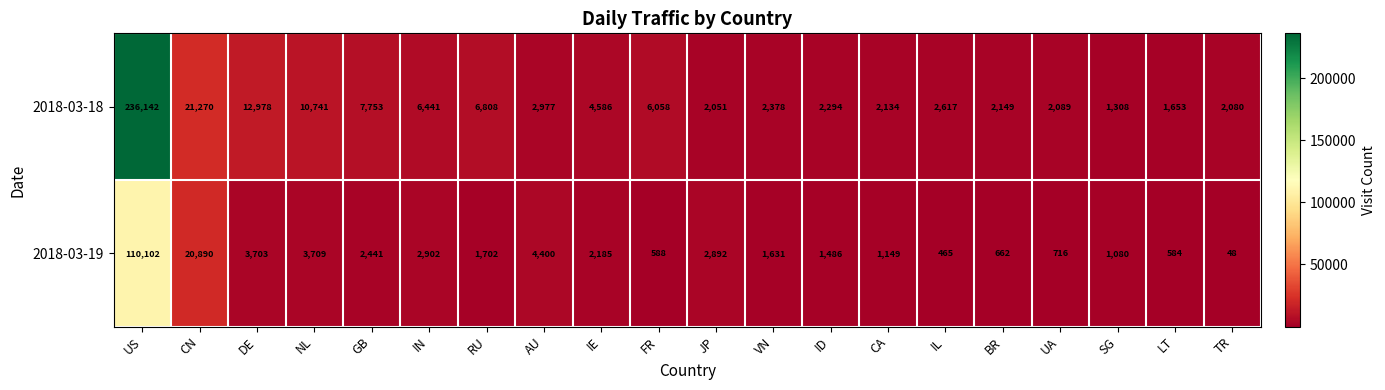

True or false: 2018-03-19 has a value of 2185 at IE.

True